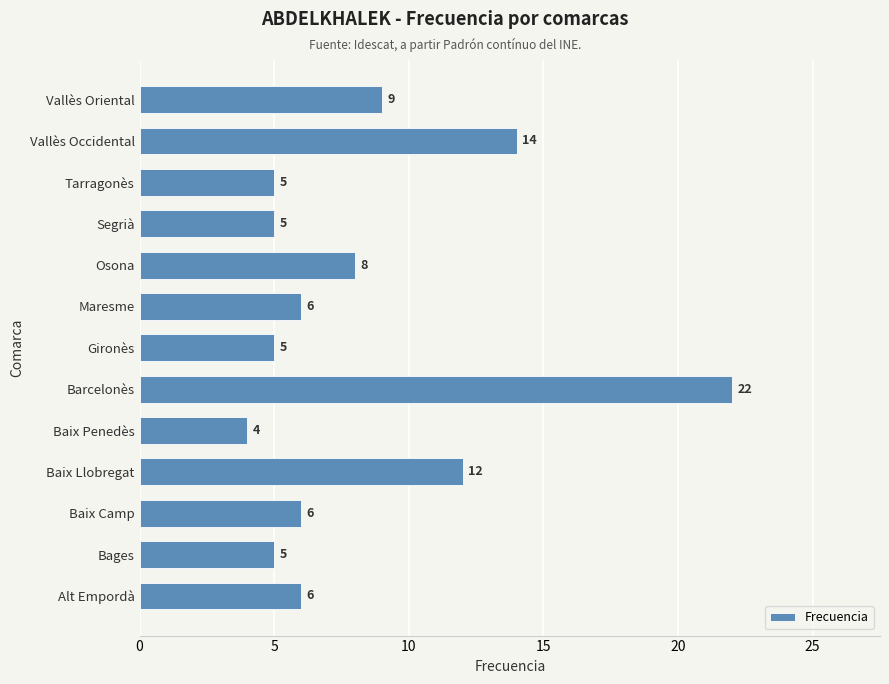

What is the maximum value shown in the chart?

22